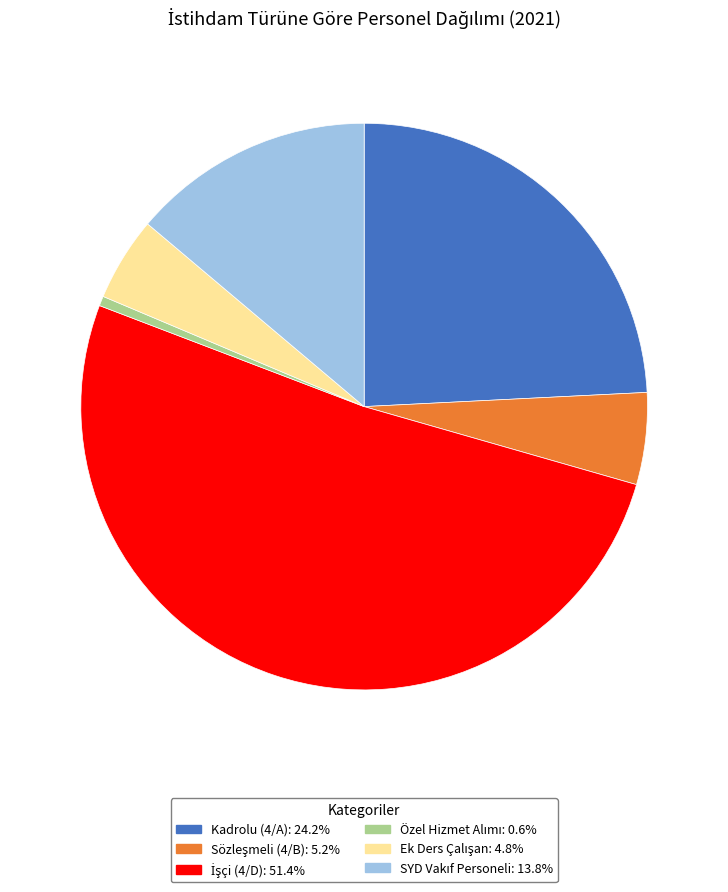

Is Kadrolu (4/A) the majority of the pie?

No